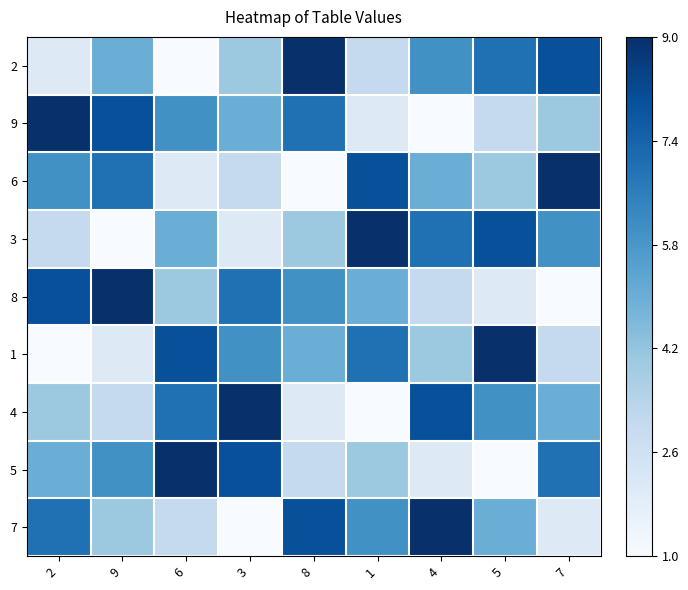

Which category has the highest value across all series?

8